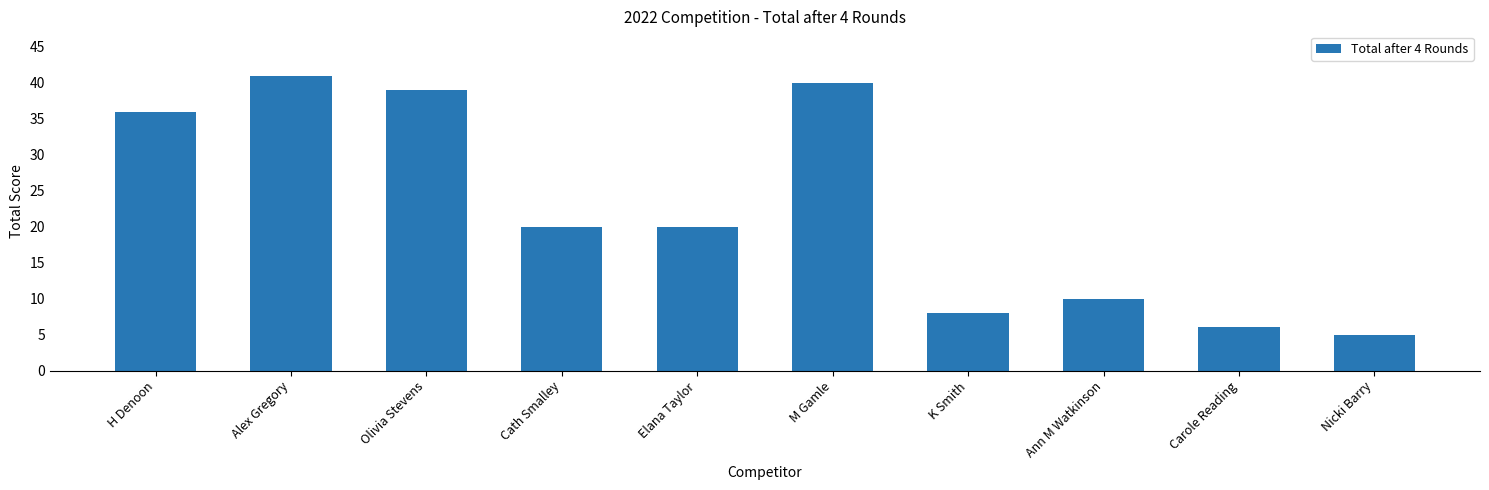

What is the change in value from H Denoon to Olivia Stevens?

+3